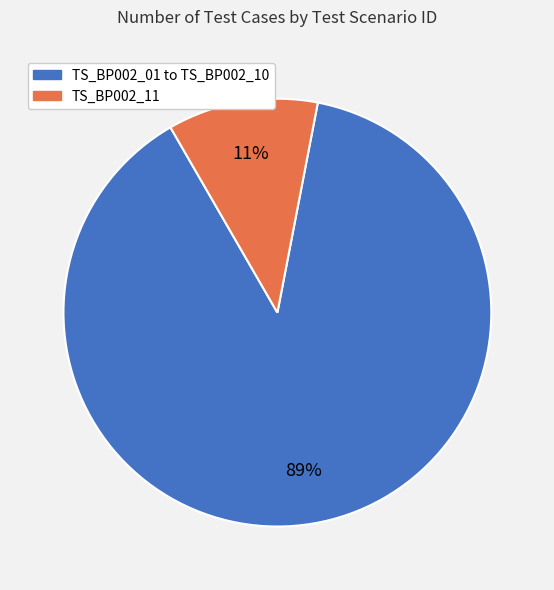

The TS_BP002_11 slice represents 1% of the pie. True or false?

False